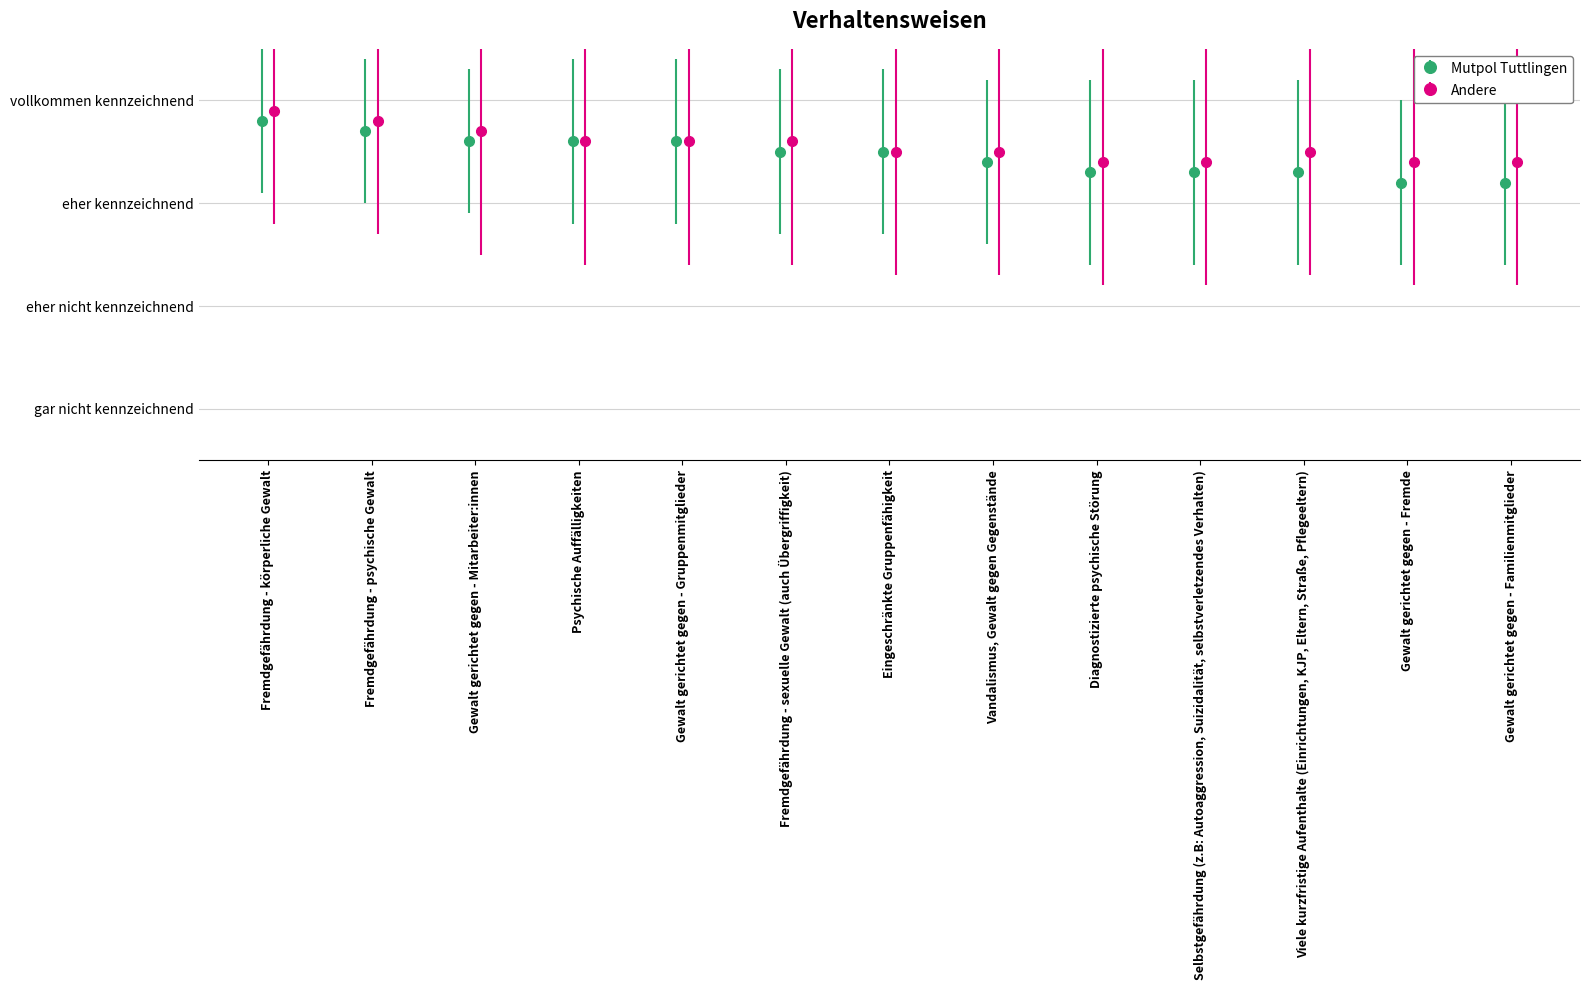

At how many categories does at least one series exceed 3?

13